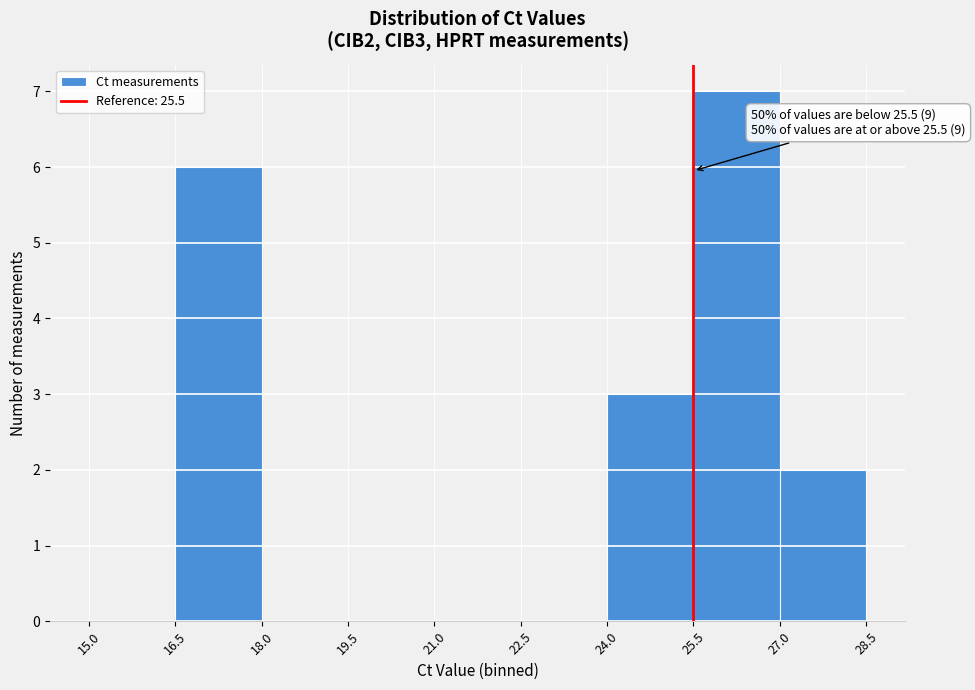

Which range on the x-axis has the tallest bar?

25.5 to 27.0